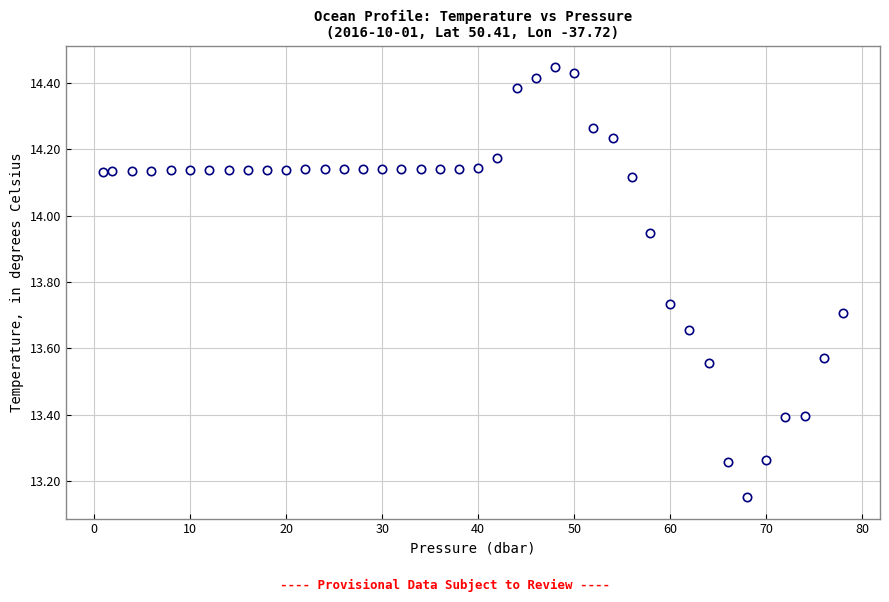

What is the range of Y values (max minus min)?

1.3